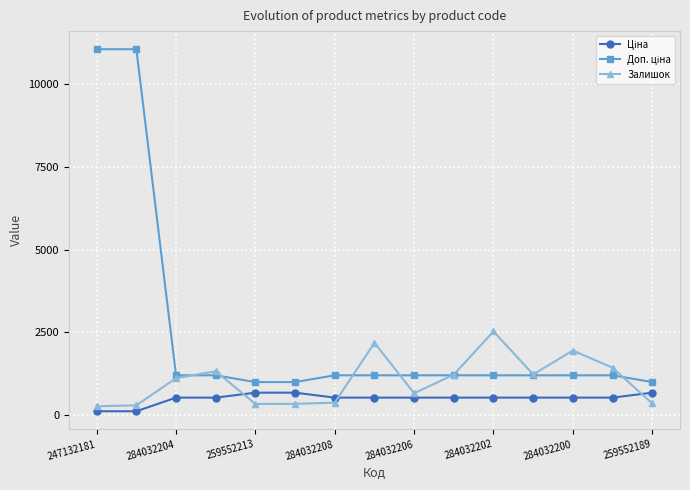

What is the value of the Залишок point at the 7th from the left?

371.0